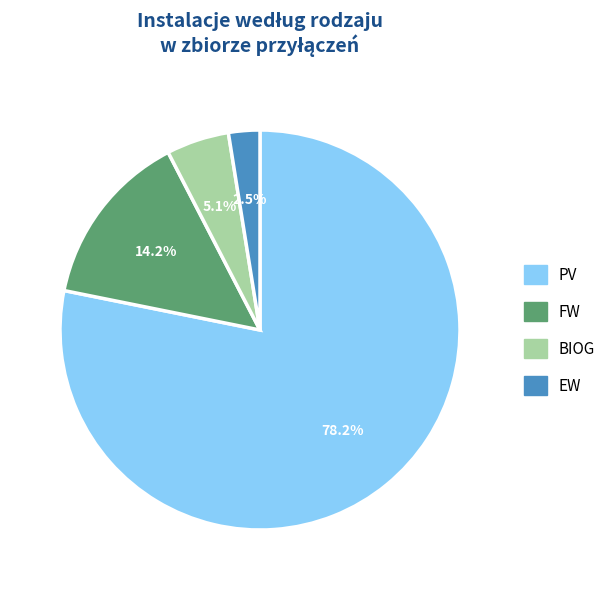

Between FW and BIOG, which is larger?

FW